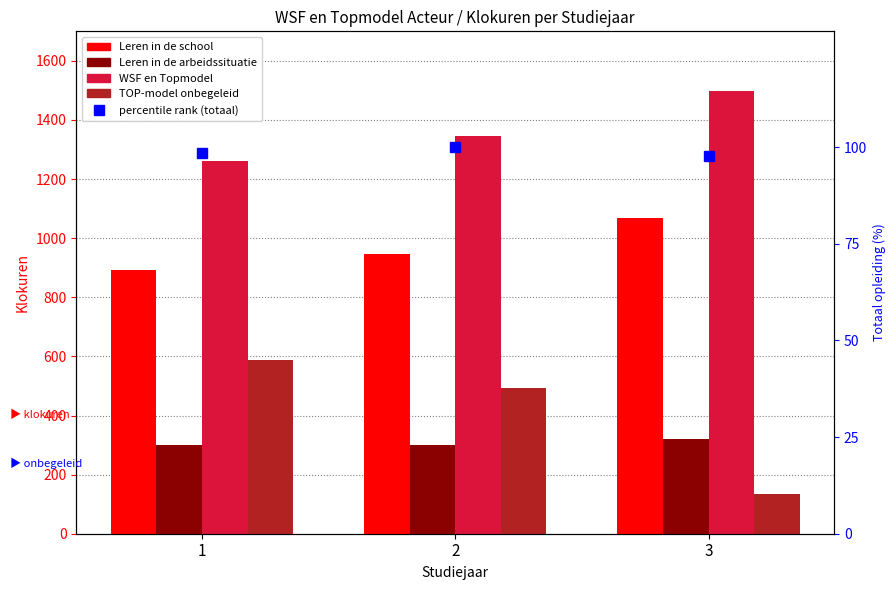

What is the approximate value of Leren in de school at 2?

946